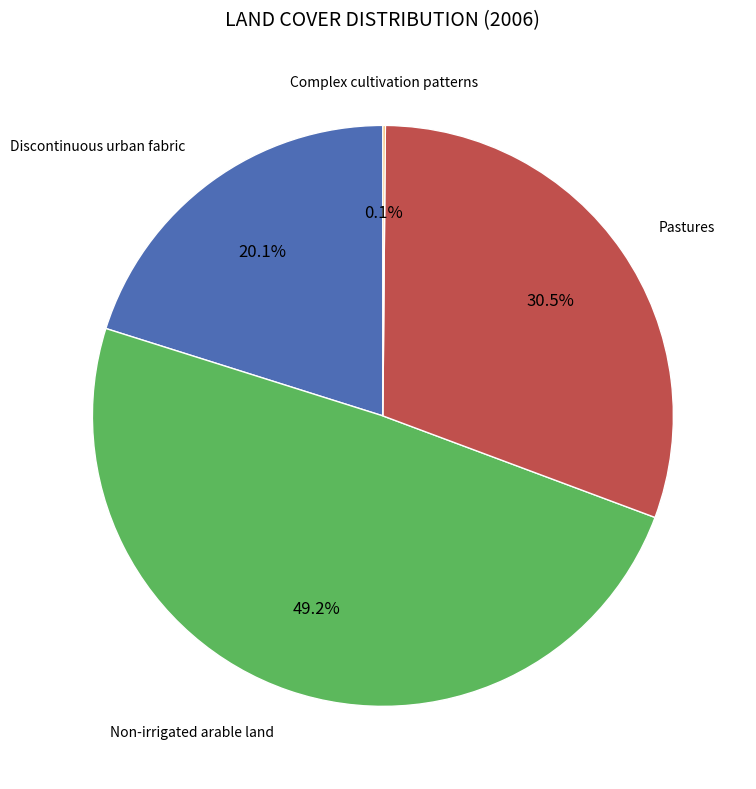

Is there a majority slice in this chart?

No